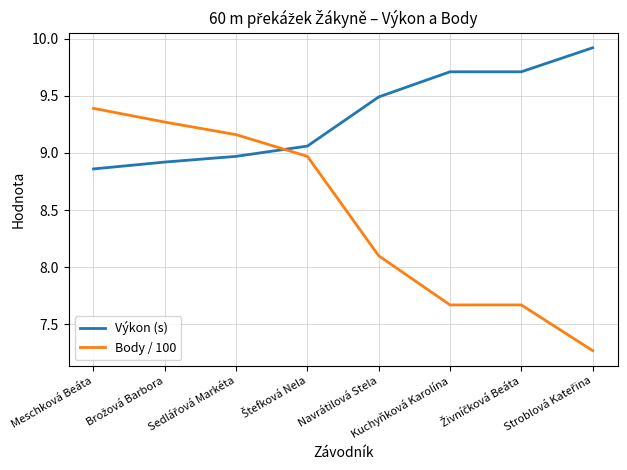

What is the maximum value for Výkon (s)?

9.9